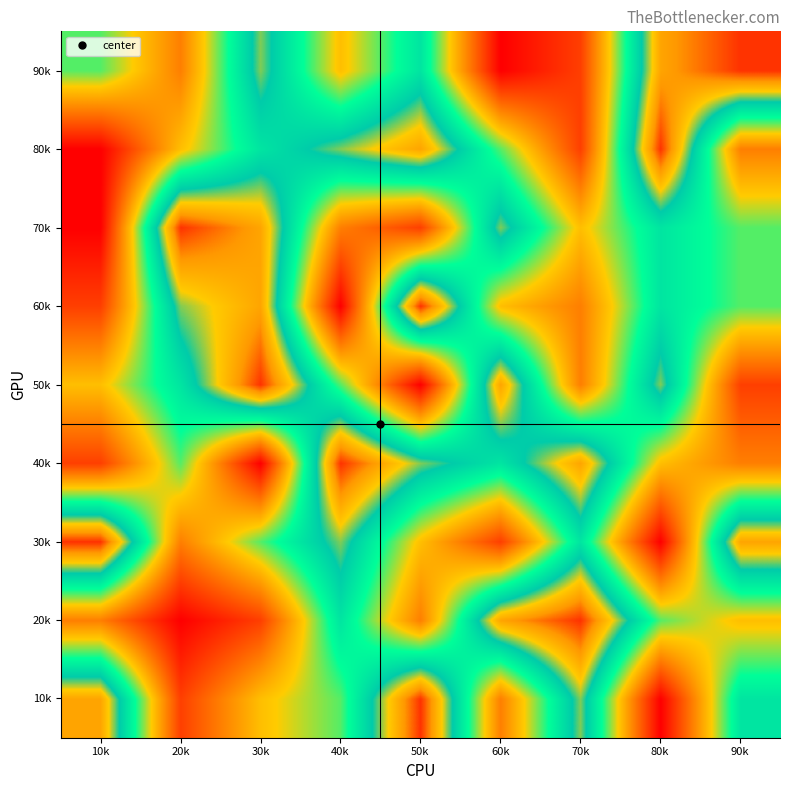

Reading left to right, list all the values displayed in this chart.

10k: 10k=8	20k=2	30k=4	40k=5	50k=9	60k=3	70k=7	80k=1	90k=6
20k: 10k=3	20k=1	30k=2	40k=6	50k=3	60k=8	70k=9	80k=5	90k=4
30k: 10k=9	20k=3	30k=5	40k=7	50k=4	60k=2	70k=6	80k=1	90k=8
40k: 10k=2	20k=5	30k=1	40k=9	50k=7	60k=6	70k=8	80k=4	90k=3
50k: 10k=4	20k=6	30k=9	40k=5	50k=1	60k=8	70k=3	80k=7	90k=2
60k: 10k=2	20k=7	30k=8	40k=1	50k=9	60k=4	70k=3	80k=6	90k=5
70k: 10k=1	20k=9	30k=8	40k=3	50k=2	60k=7	70k=4	80k=6	90k=5
80k: 10k=1	20k=4	30k=6	40k=7	50k=8	60k=5	70k=2	80k=9	90k=3
90k: 10k=5	20k=3	30k=7	40k=4	50k=6	60k=1	70k=2	80k=8	90k=9